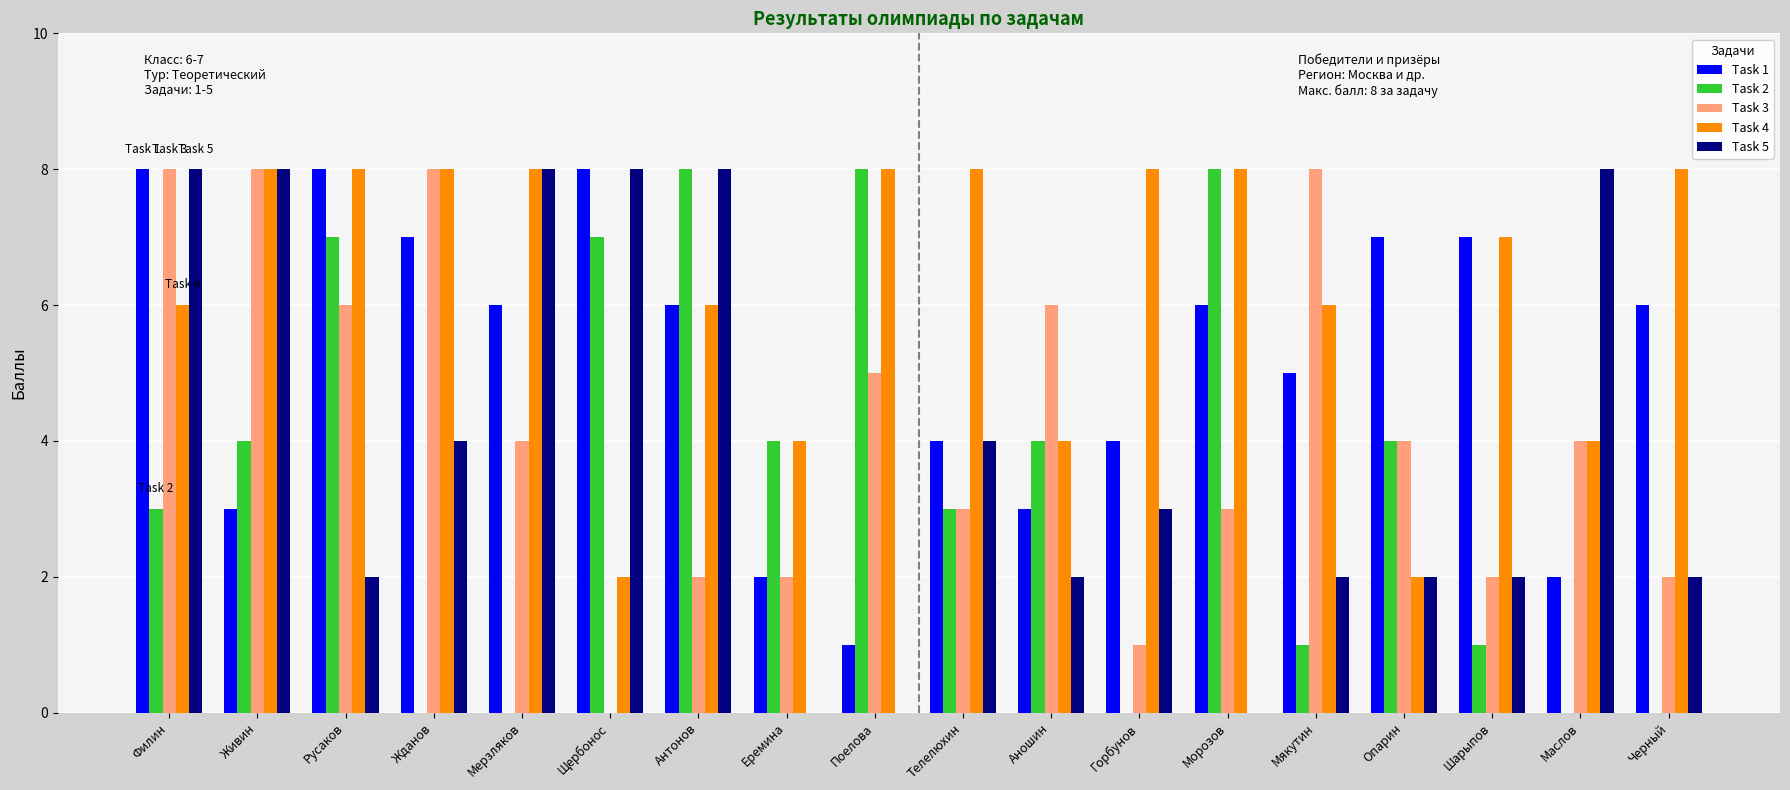

What is the maximum value shown in the chart?

8